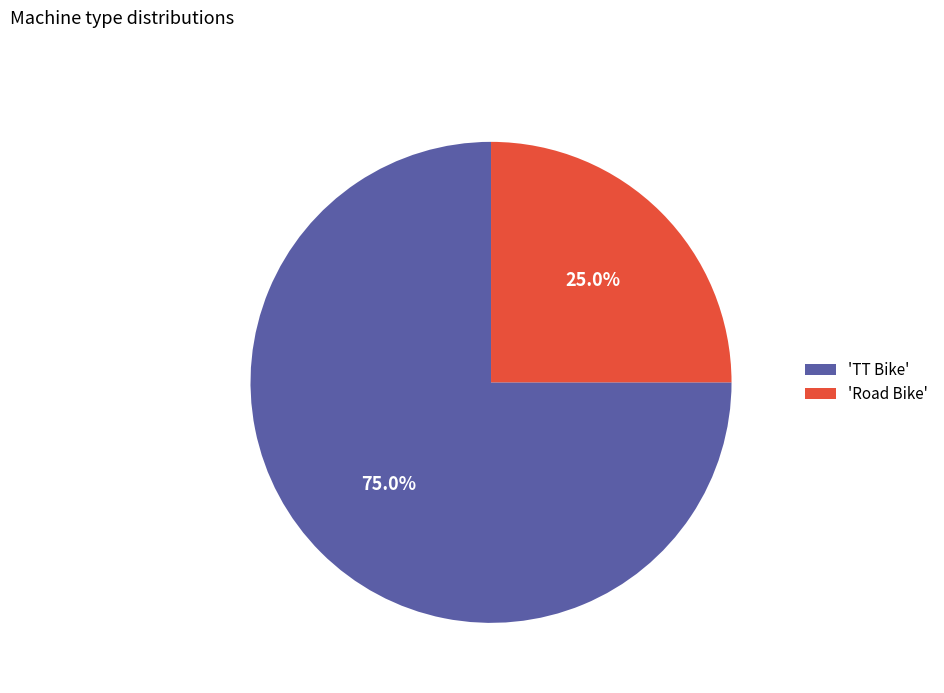

Which slice is the largest?

'TT Bike'